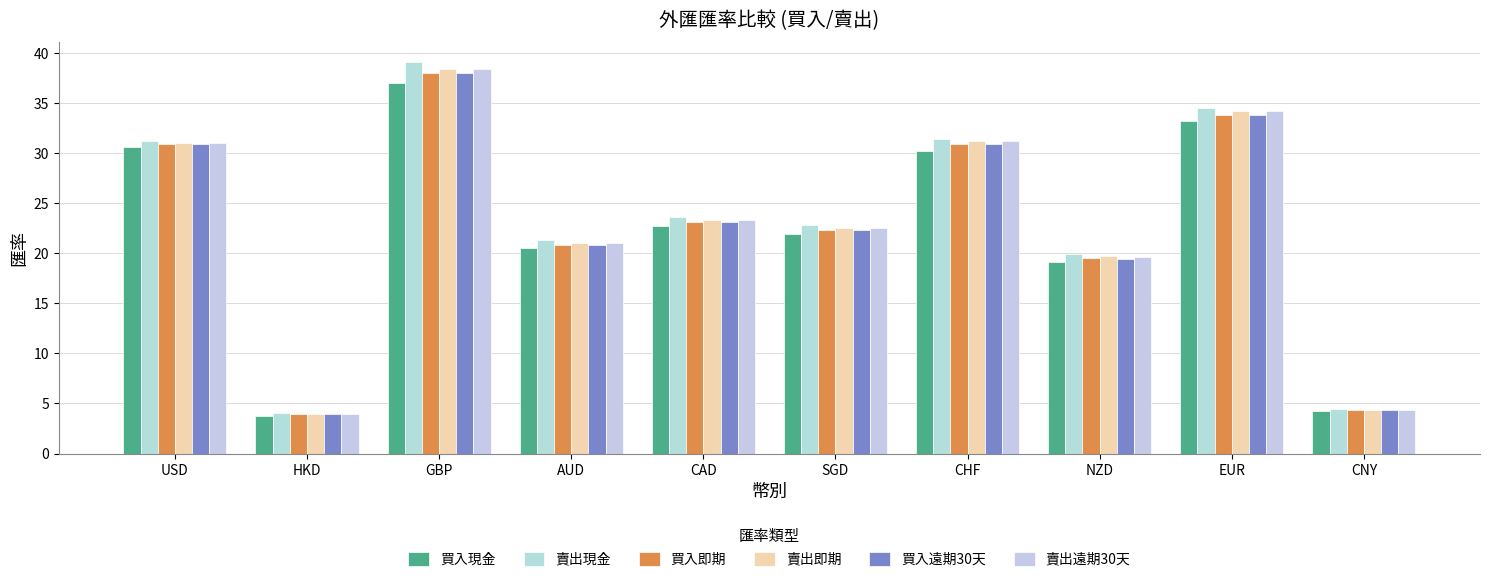

True or false: 買入現金 has a value of 30.2 at CHF.

True